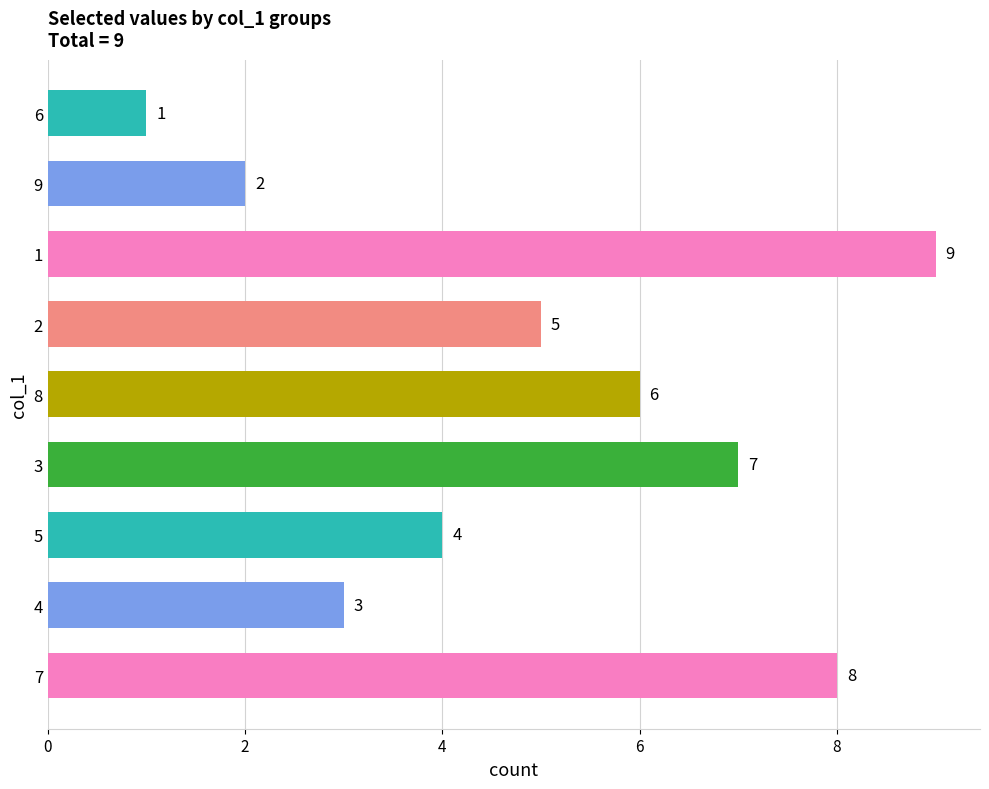

True or false: the data shows 3 at 4.

True